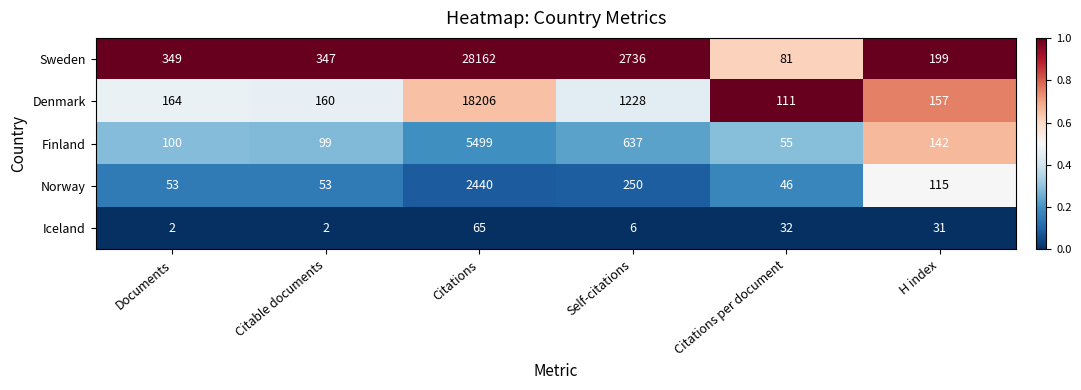

What is the greatest value displayed?

28162